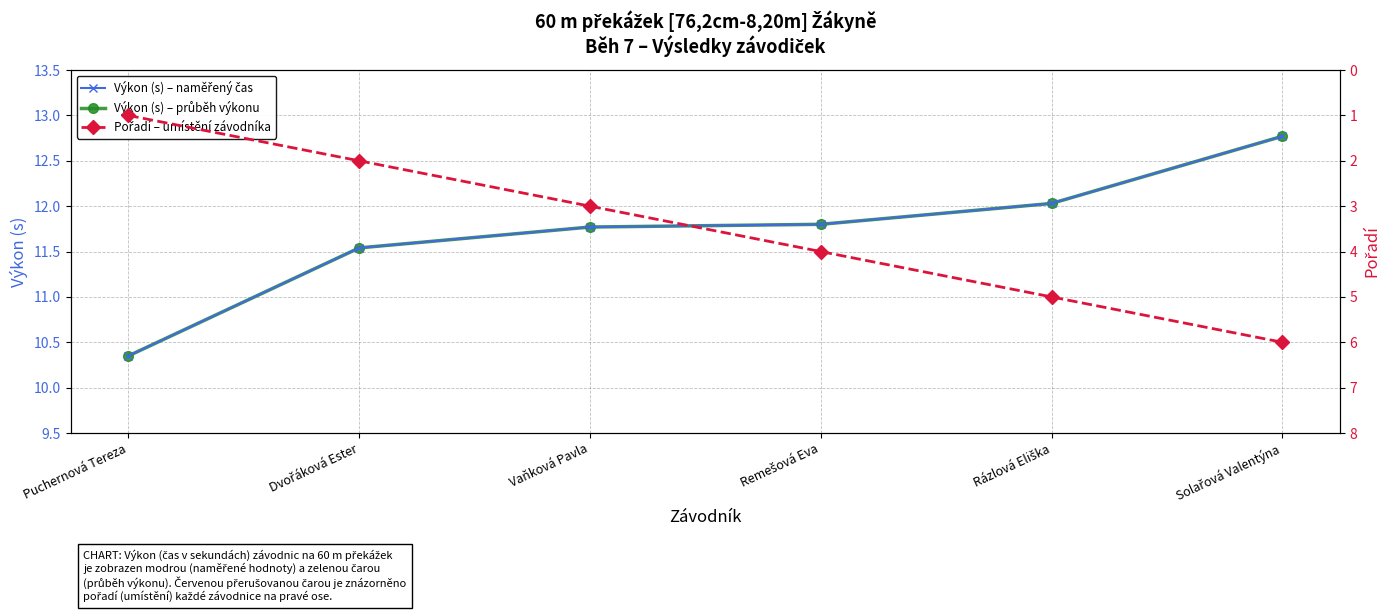

Is this an area chart (filled region under the line)?

No